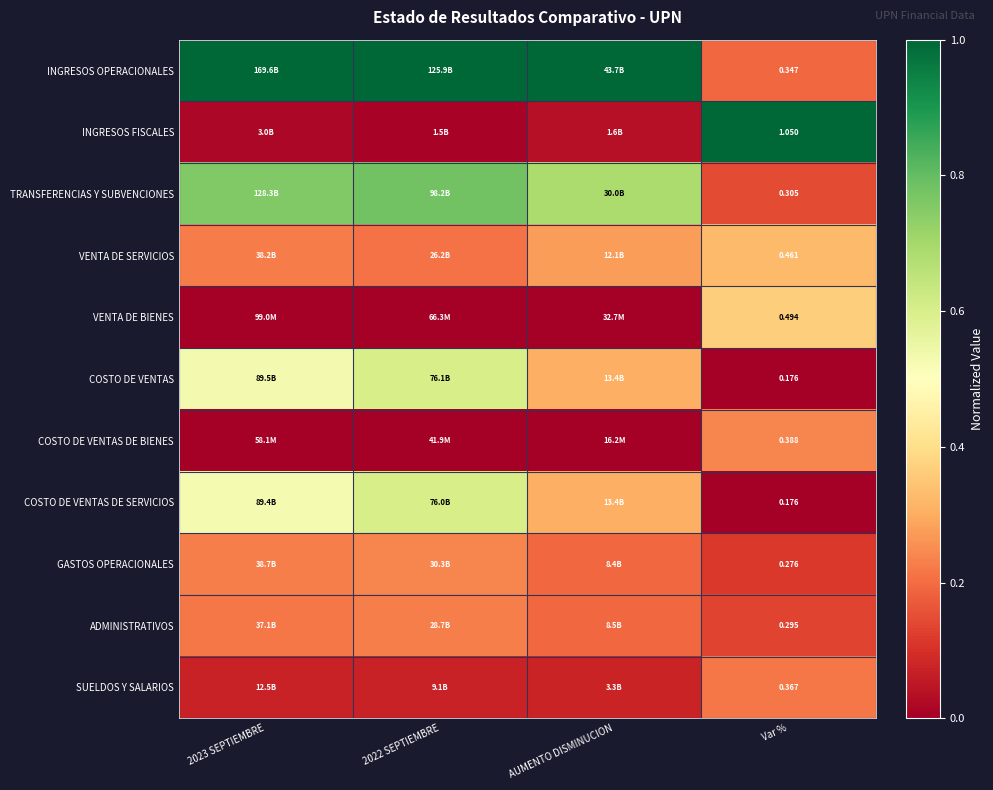

The COSTO DE VENTAS DE BIENES series shows 0.0 at 2023 SEPTIEMBRE. True or false?

True